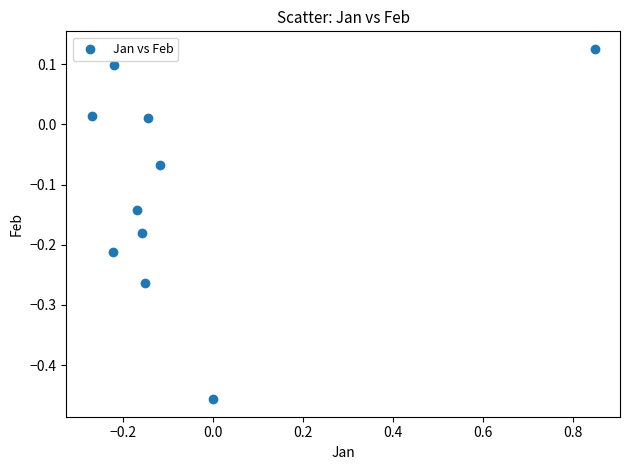

What is the range of Y values (max minus min)?

0.6